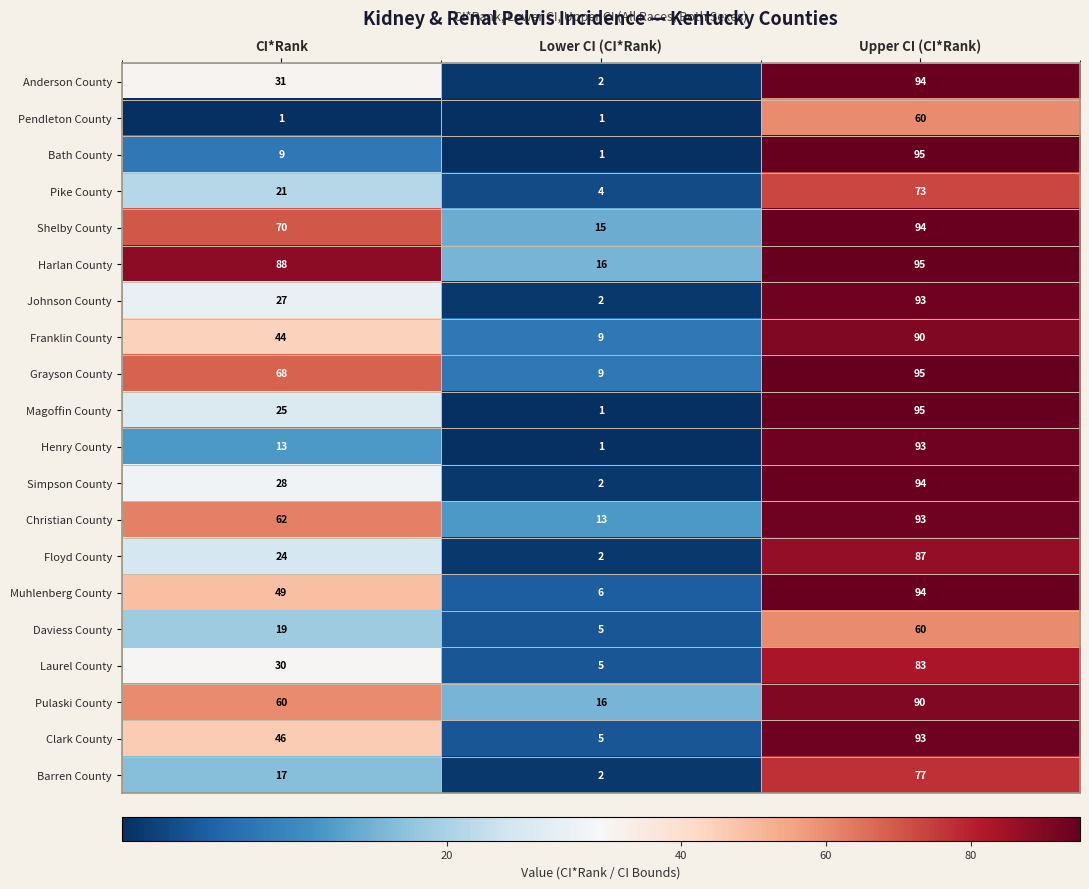

The value of Christian County at CI*Rank is 23. True or false?

False